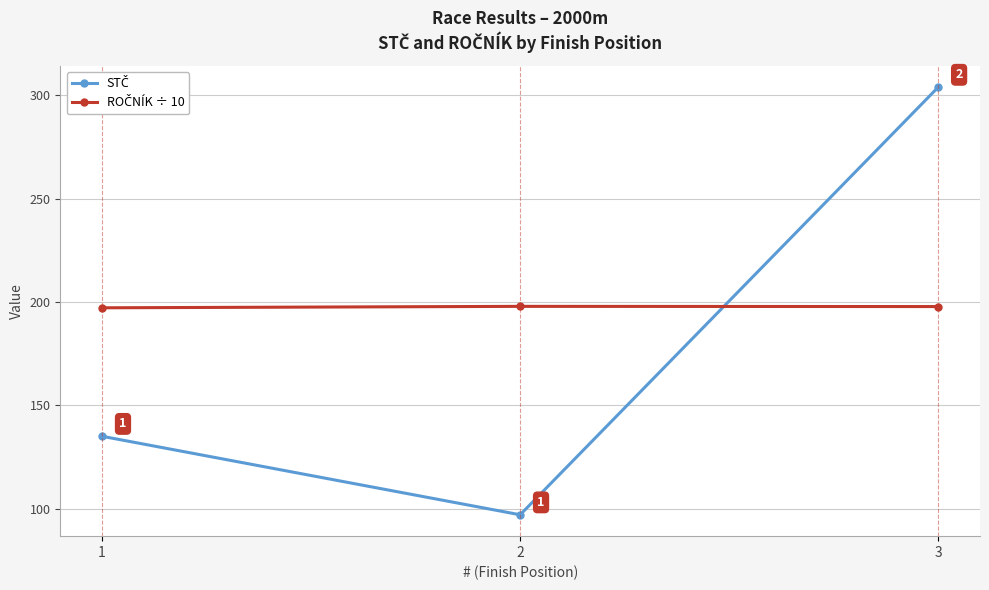

What is the greatest value displayed?

304.0